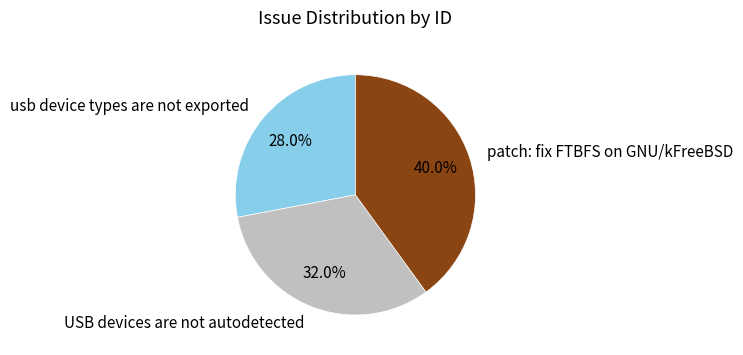

How many segments does this pie chart have?

3